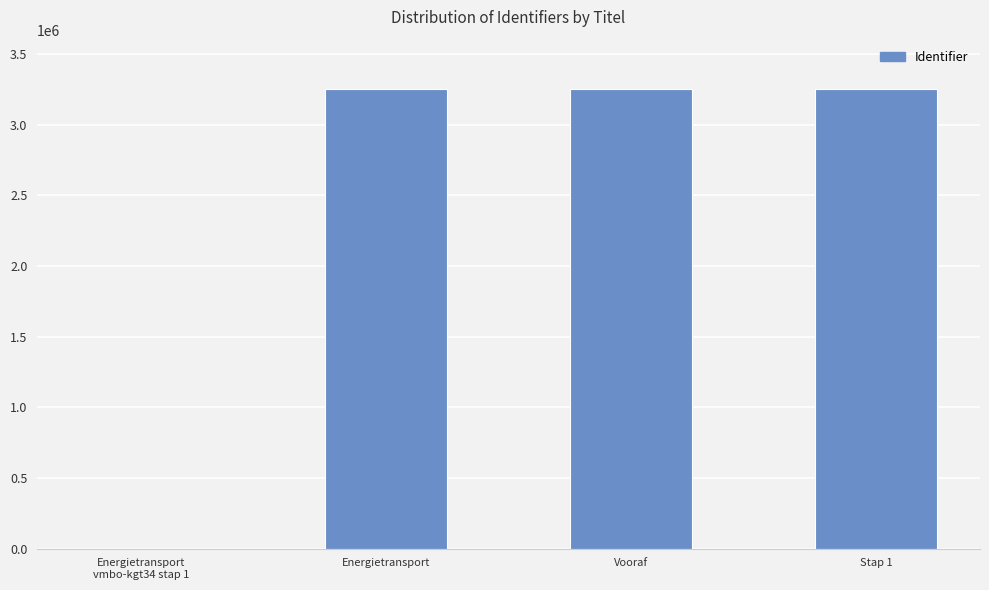

How many values are above zero?

3